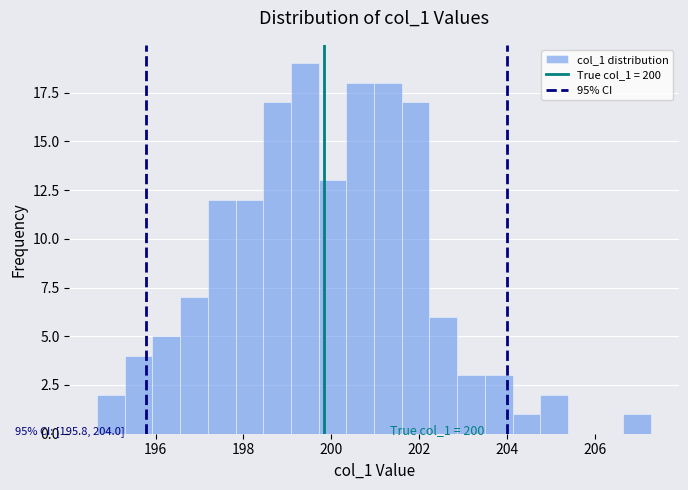

Around what value on the x-axis is the tallest bar? Give the approximate position of its centre, as read against the axis.

199.4